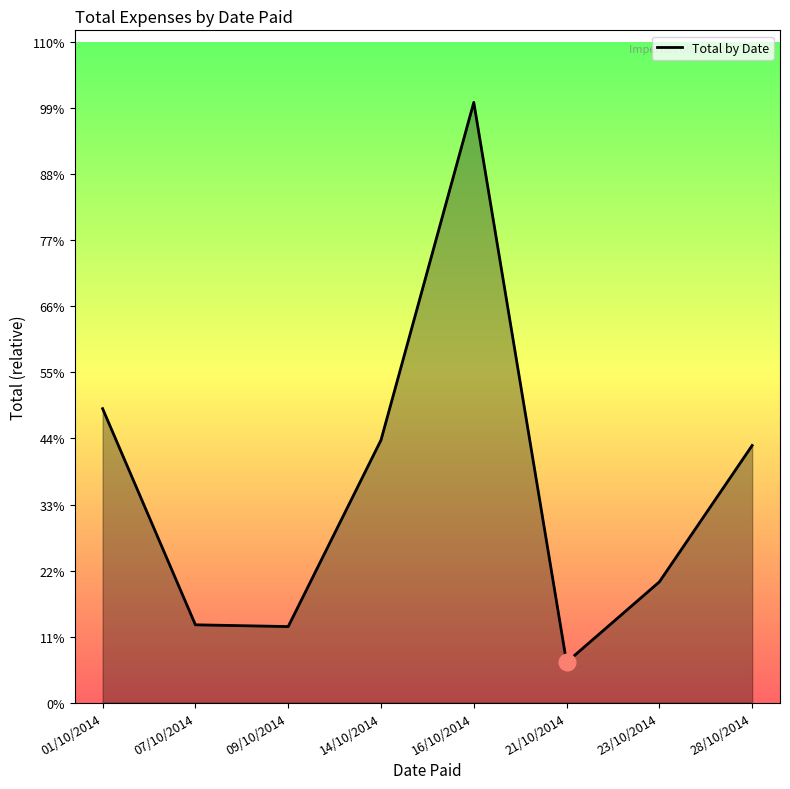

What is the sum of all values?

3628277.5